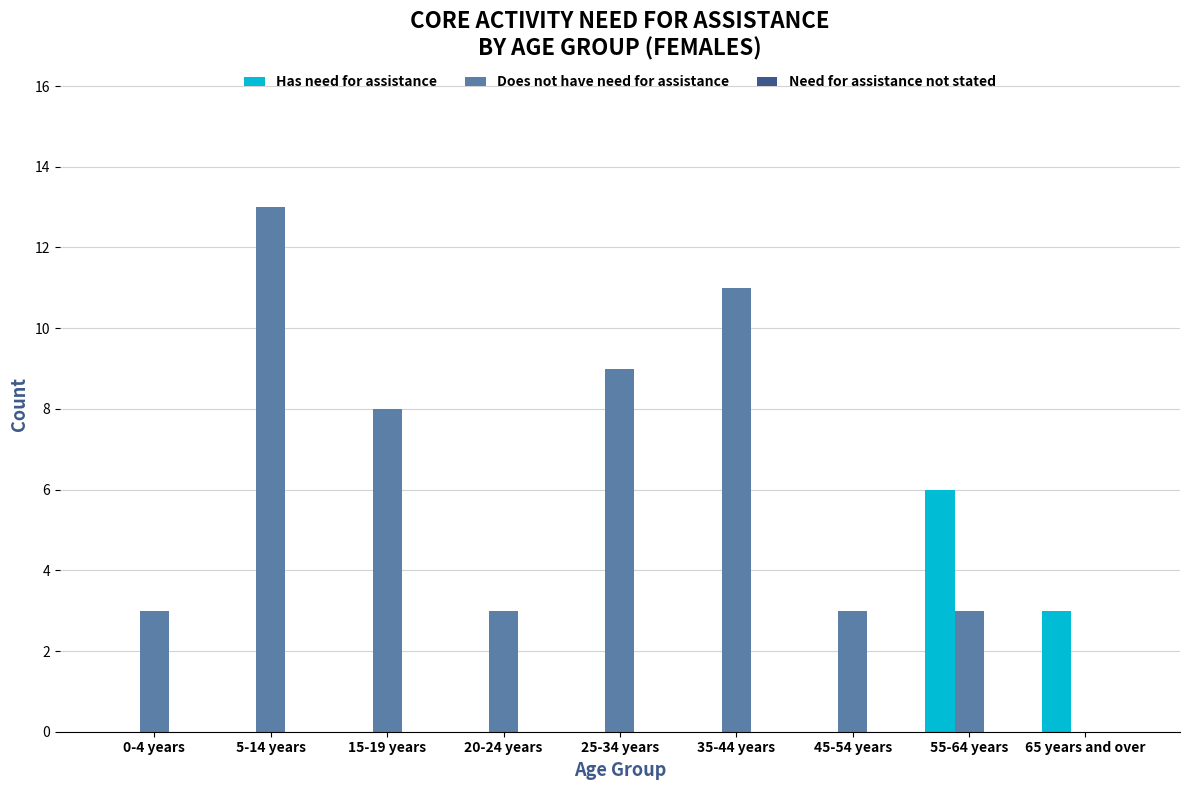

At which label is Does not have need for assistance closest to 6?

15-19 years